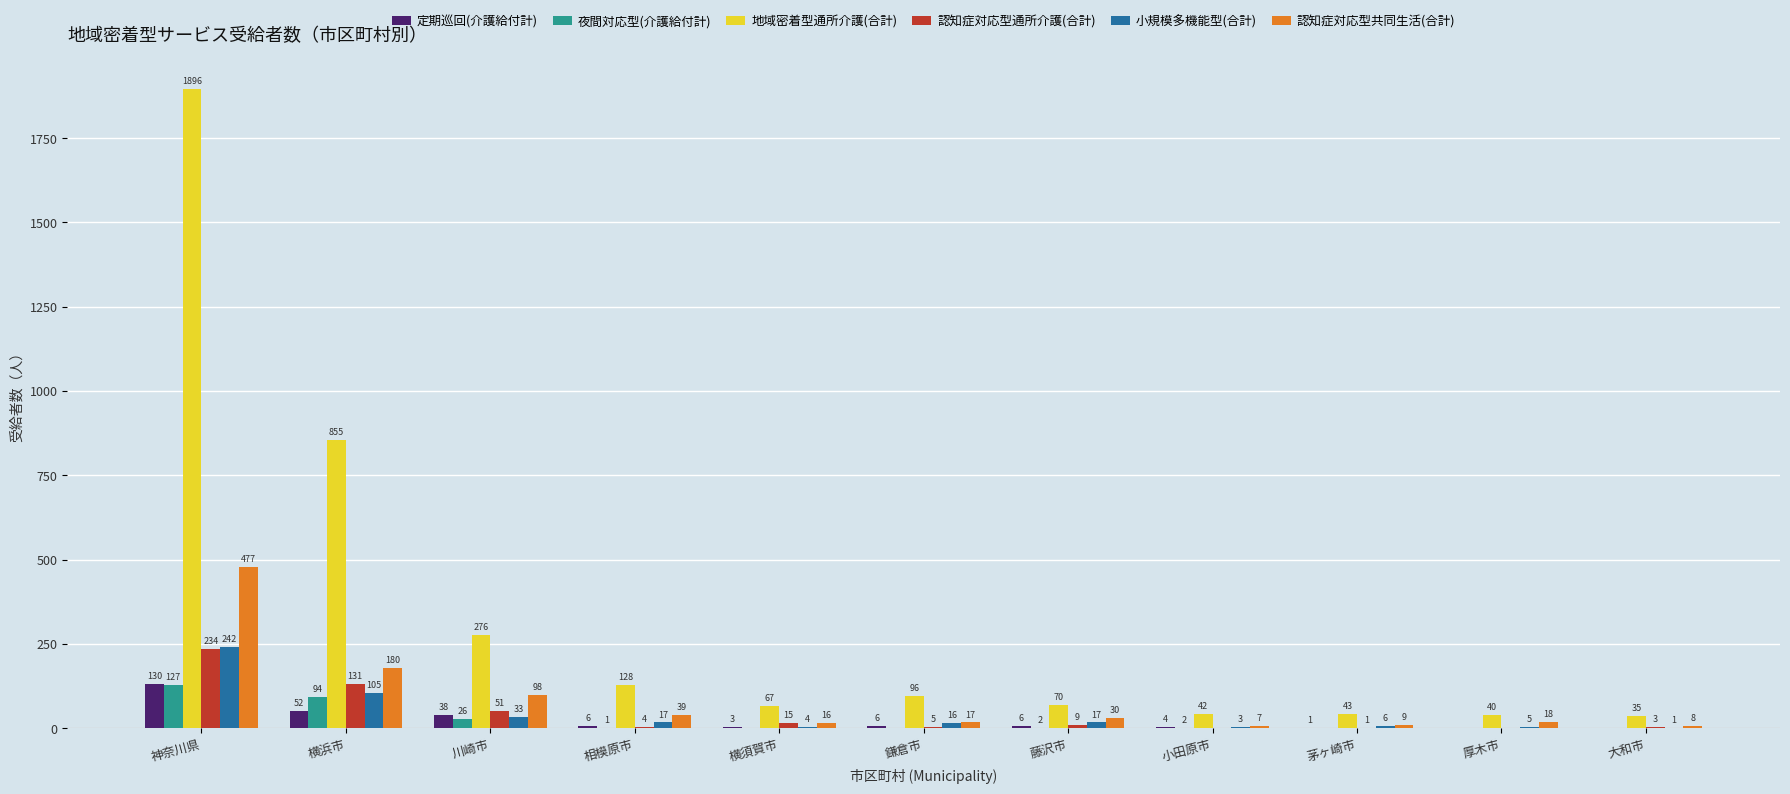

What is the sum of all 認知症対応型共同生活(合計) values?

899